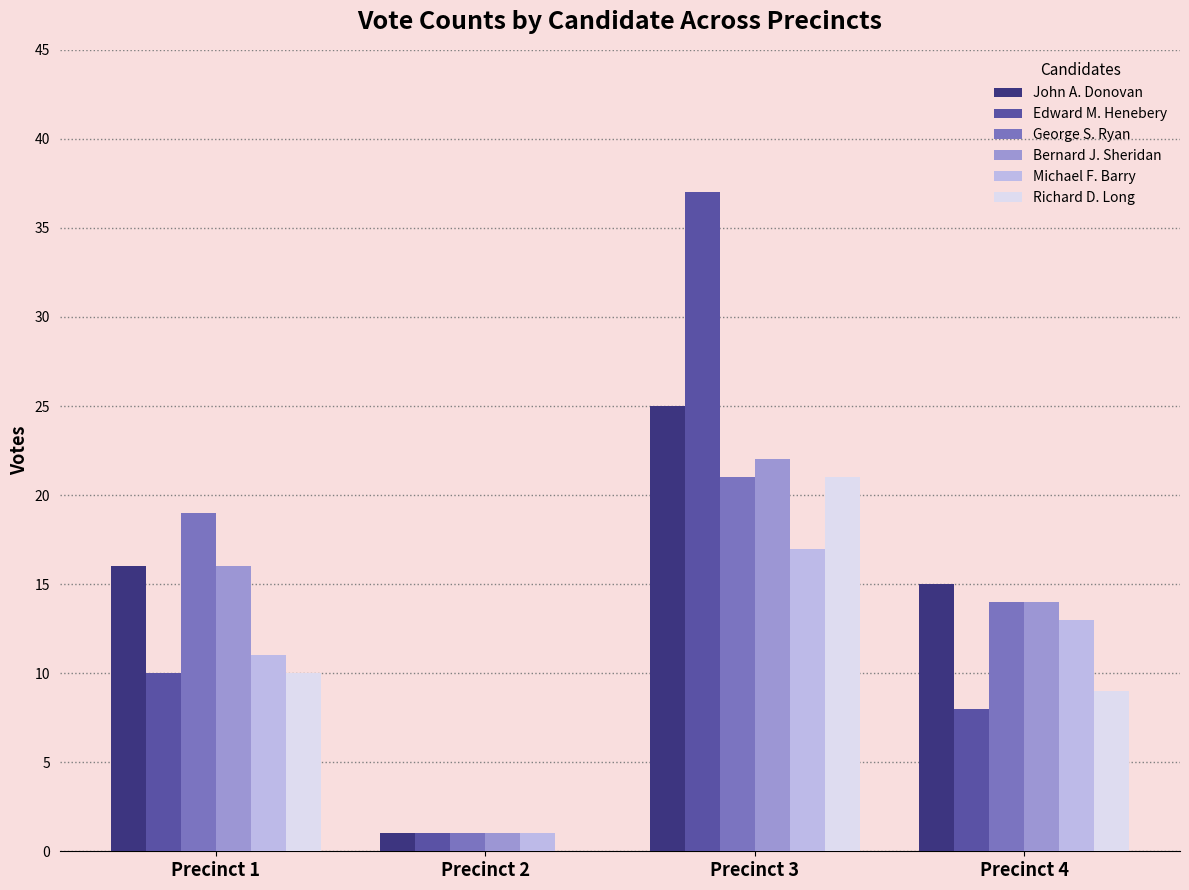

The value of Edward M. Henebery at Precinct 4 is 3. True or false?

False